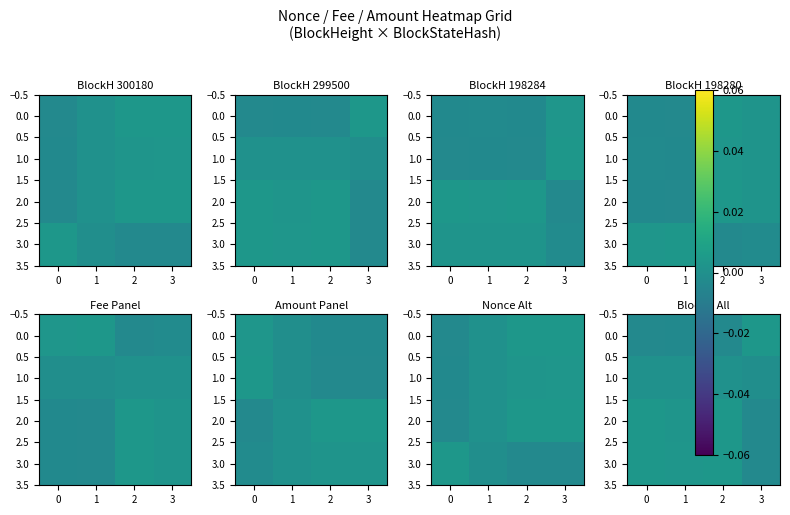

How many negative values does the 0.0 series have?

3